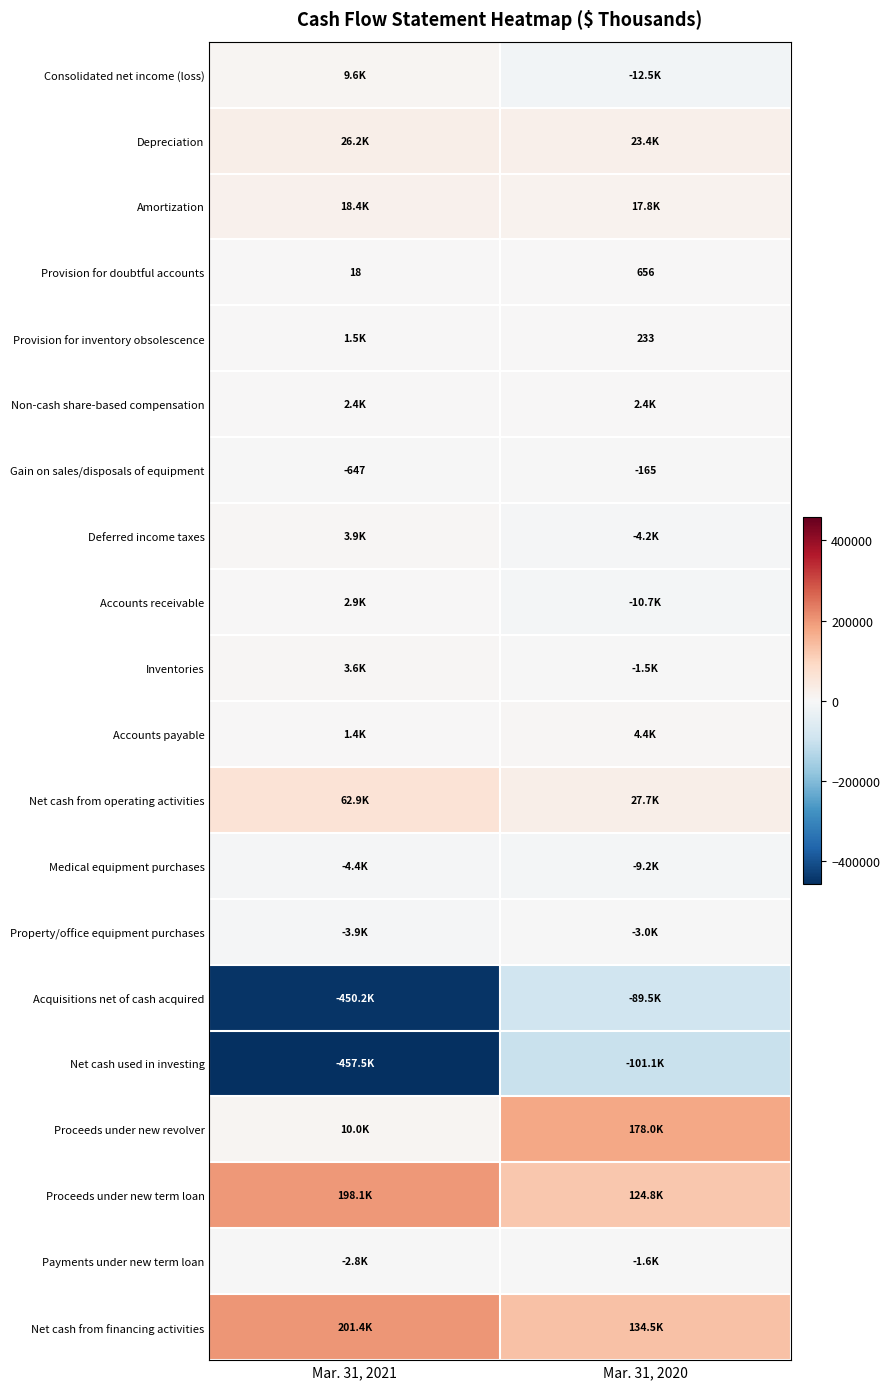

What is the maximum value for Provision for doubtful accounts?

656